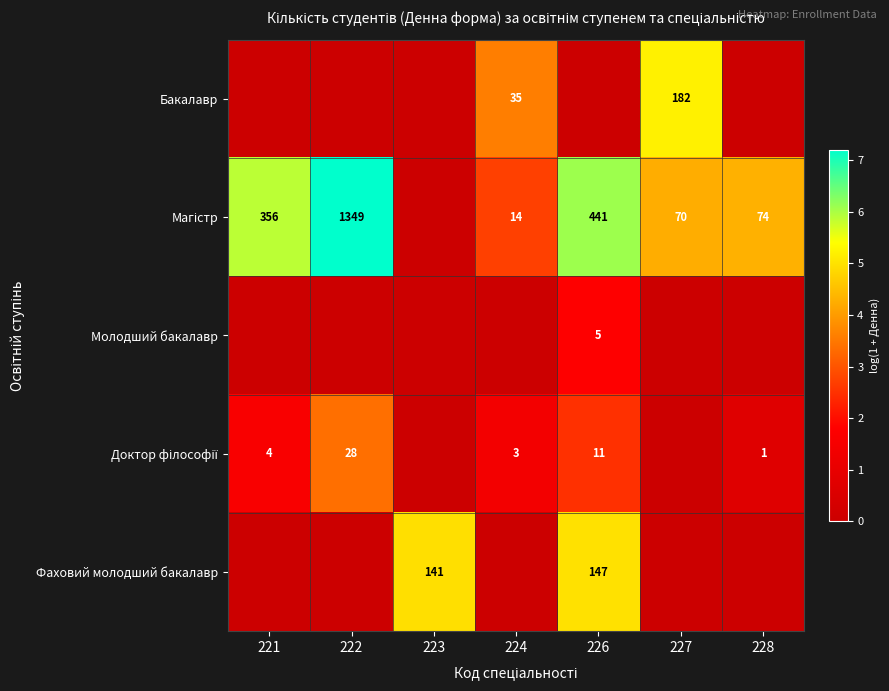

True or false: Бакалавр has a value of 0.0 at 226.

True